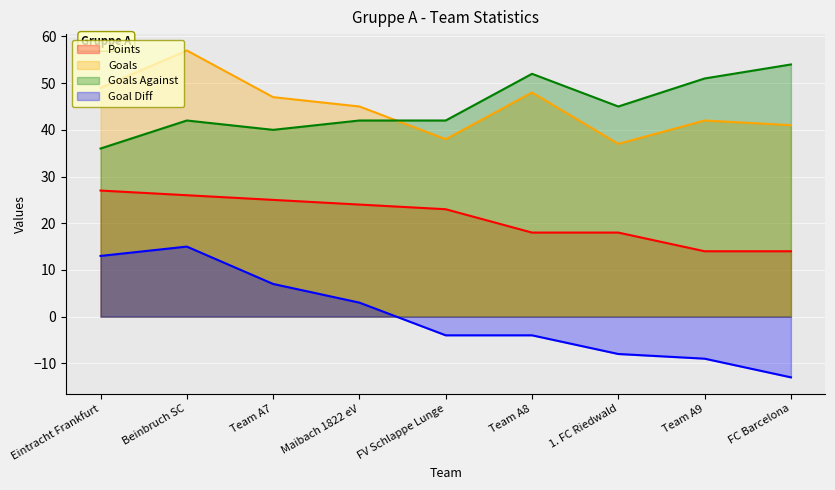

True or false: Goals and Goal Diff cross at least once.

False